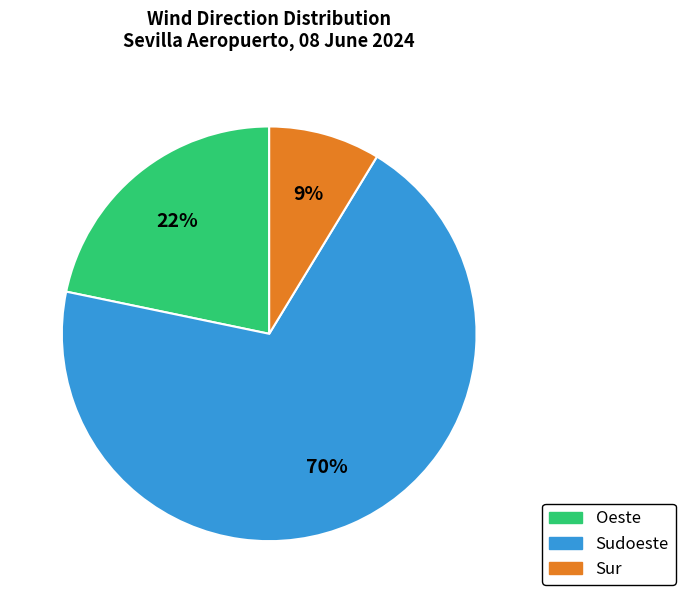

To the nearest percent, what is the average slice percentage?

33%